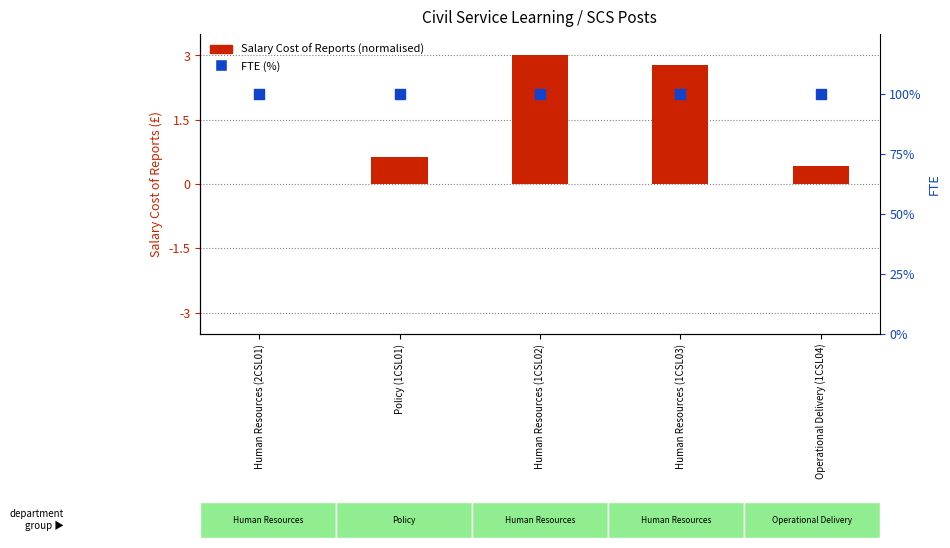

At which category is the sum across all series the highest?

Human Resources (1CSL02)